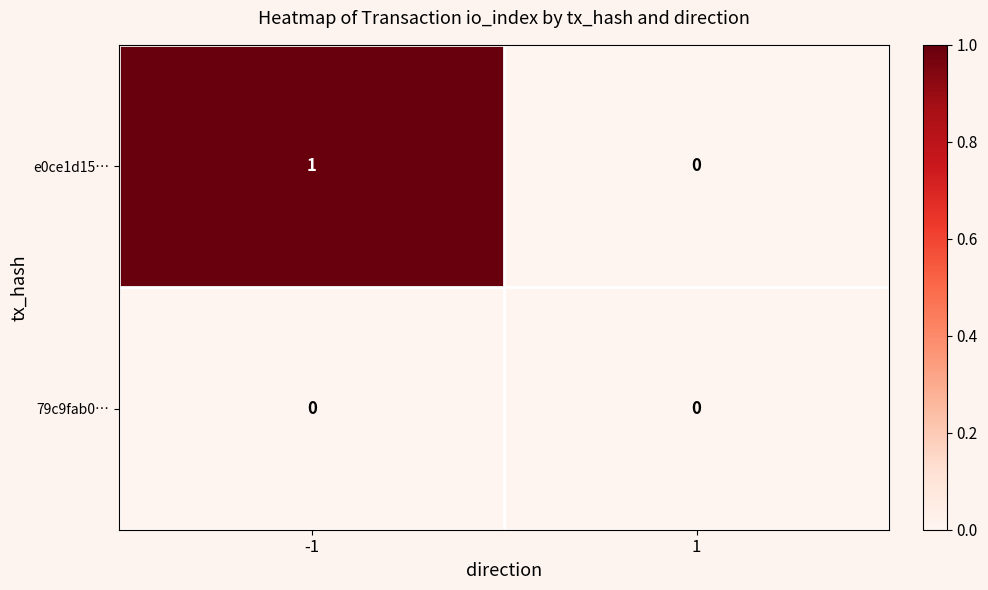

Which series changed the most between -1 and 1?

e0ce1d15…